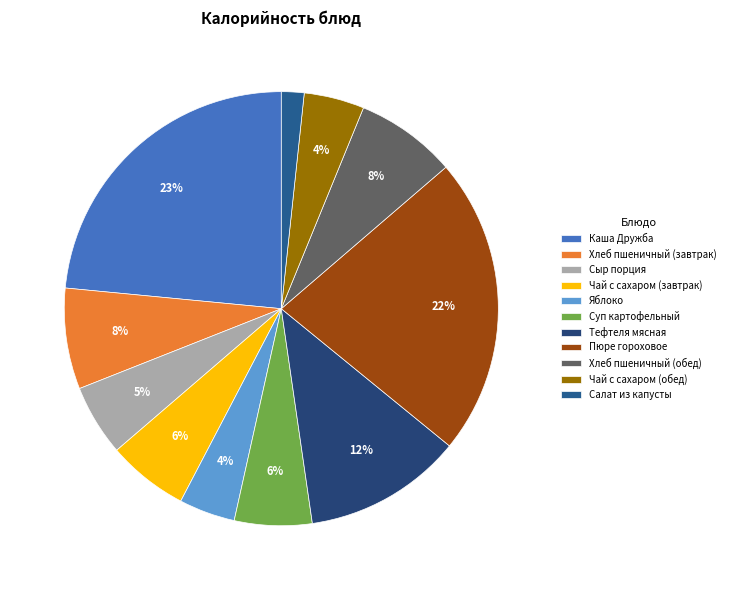

Combined, do Каша Дружба and Пюре гороховое account for over 50%?

No